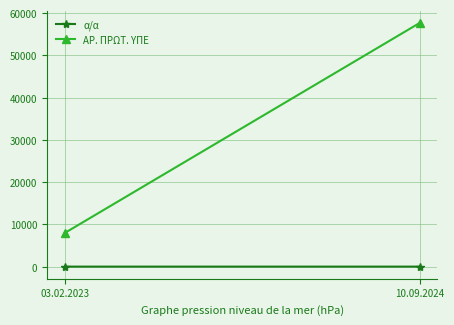

List the labels in order of α/α value, largest first.

10.09.2024, 03.02.2023